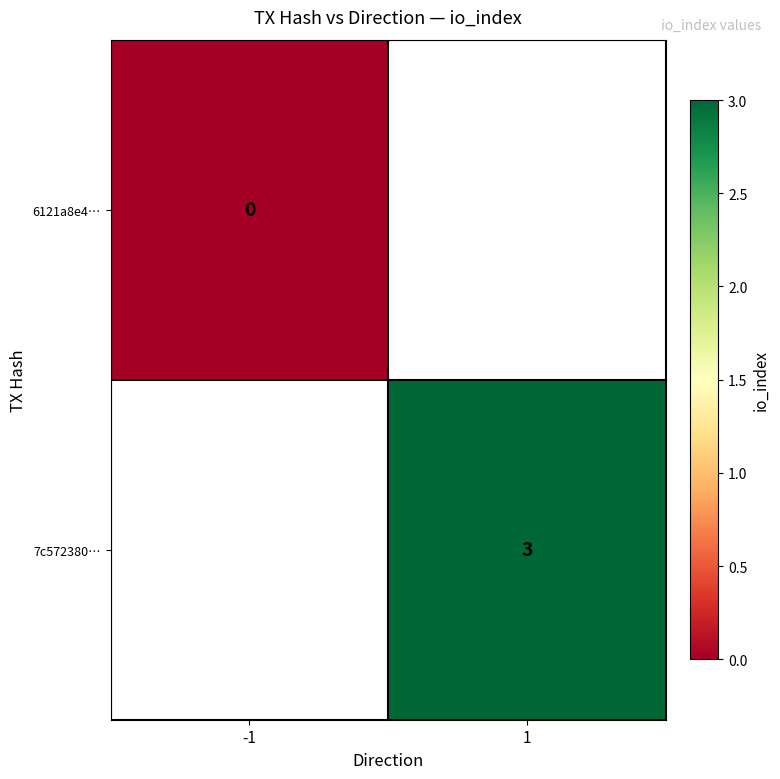

At how many categories does at least one series exceed 0?

1